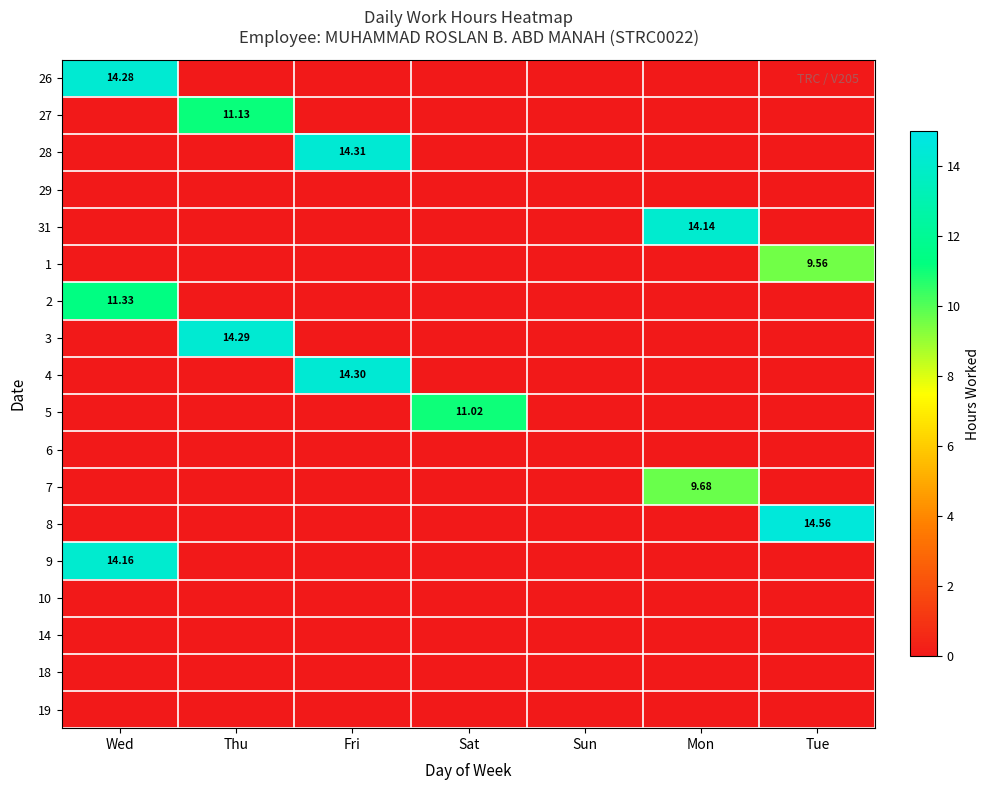

At Tue, list the series in order from smallest to largest.

26, 27, 28, 29, 31, 2, 3, 4, 5, 6, 7, 9, 10, 14, 18, 19, 1, 8